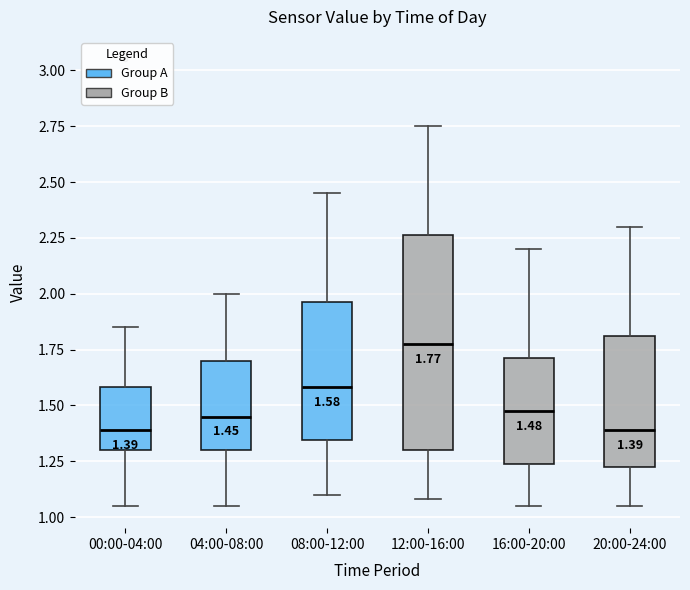

Comparing the boxes themselves (not the whiskers), which one is the tallest?

12:00-16:00